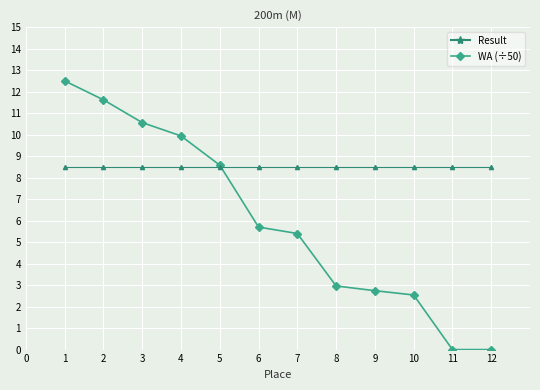

The WA (÷50) series shows 8.3 at 1. True or false?

False